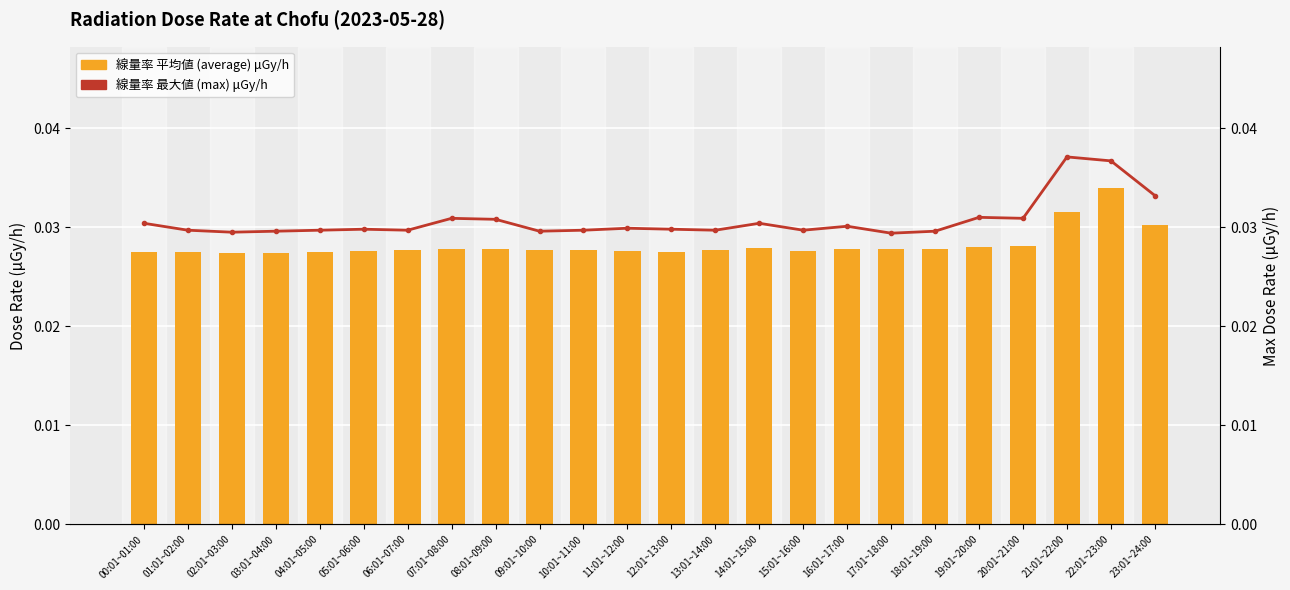

What is the label of the 17th bar from the right?

07:01~08:00